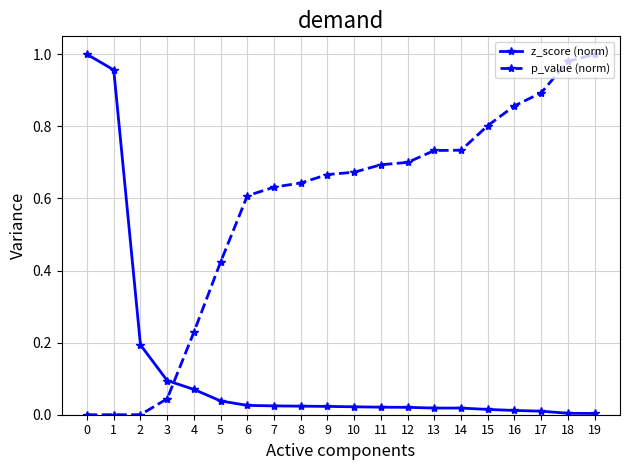

Is the value of p_value (norm) at 11 greater than the value of z_score (norm) at 12?

Yes